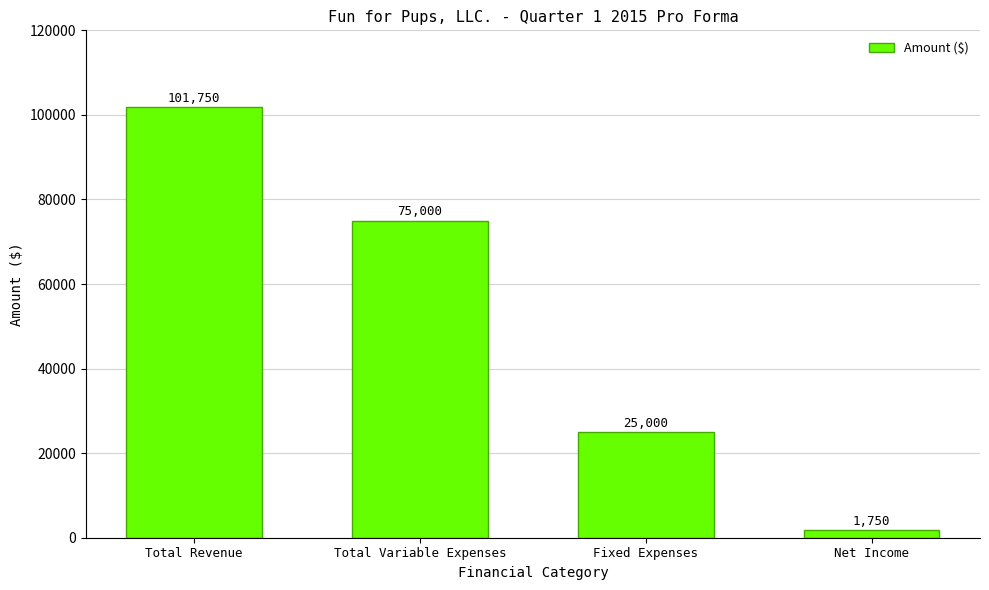

Rank the categories by value from lowest to highest.

Net Income, Fixed Expenses, Total Variable Expenses, Total Revenue